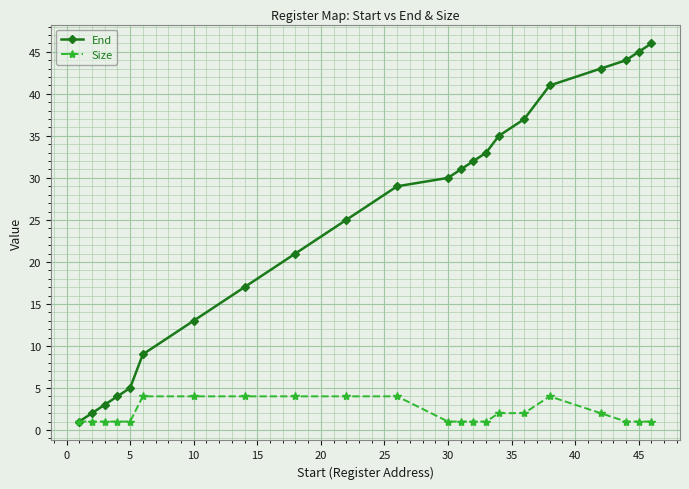

Which series has the largest total across all categories?

End